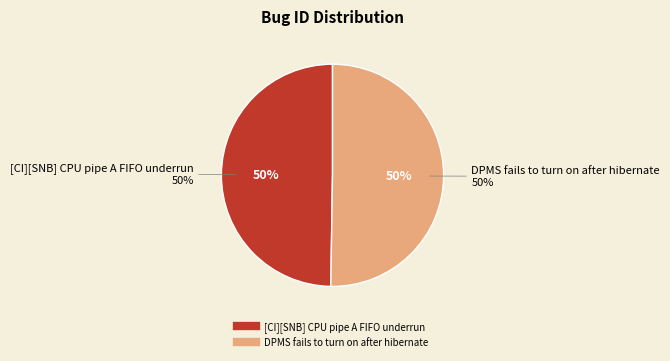

The [CI][SNB] CPU pipe A FIFO underrun slice represents 57% of the pie. True or false?

False